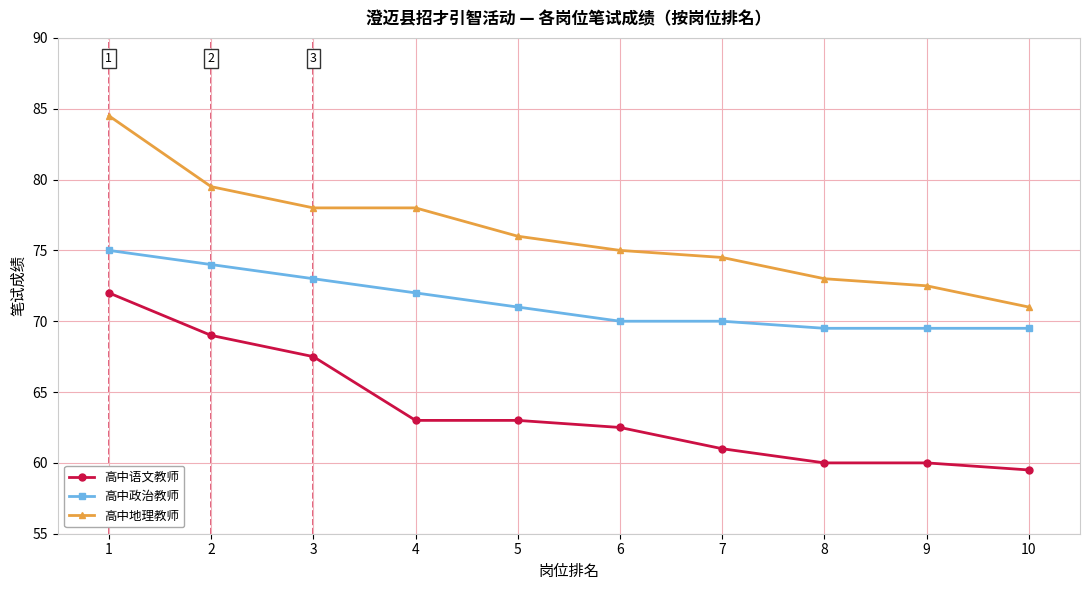

List the series in order of their peak value, highest first.

高中地理教师, 高中政治教师, 高中语文教师